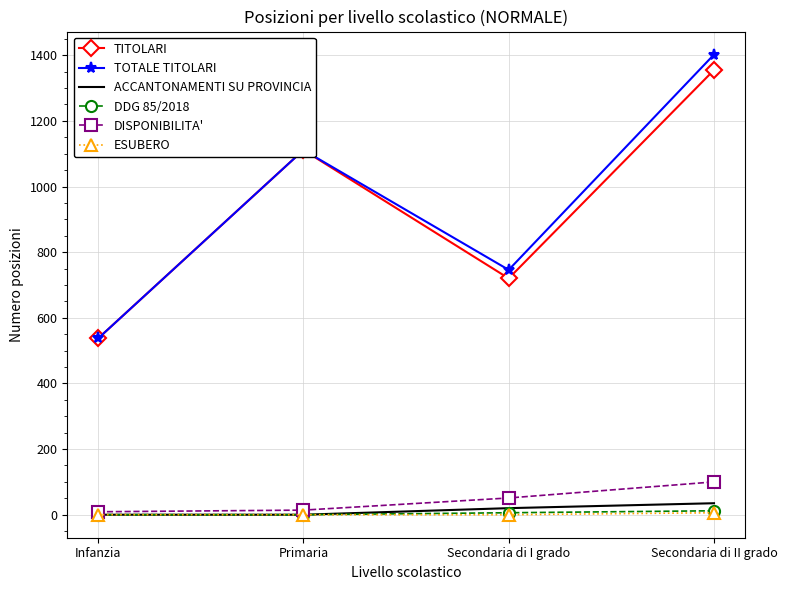

What is the difference between the DISPONIBILITA' values at Secondaria di I grado and Infanzia?

42